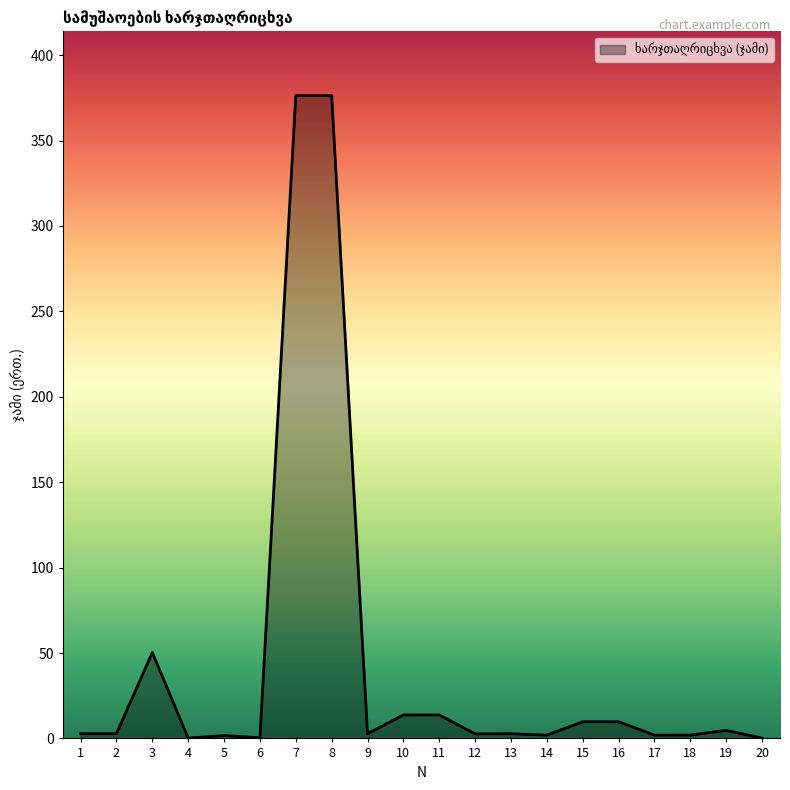

What is the greatest value displayed?

376.3